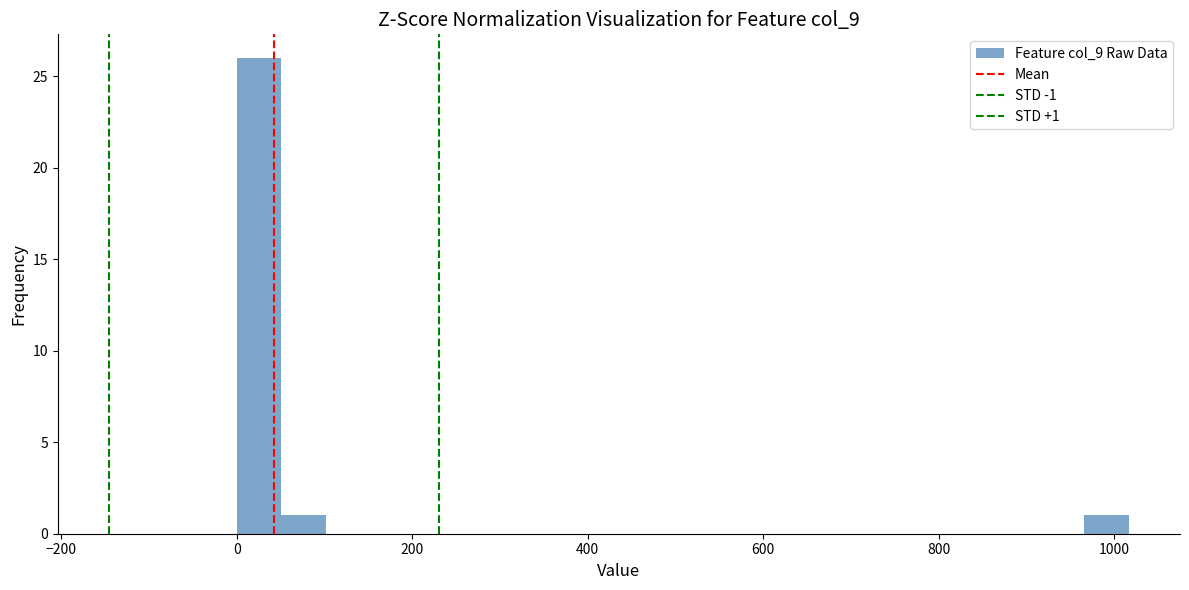

Around what value on the x-axis is the tallest bar? Give the approximate position of its centre, as read against the axis.

20